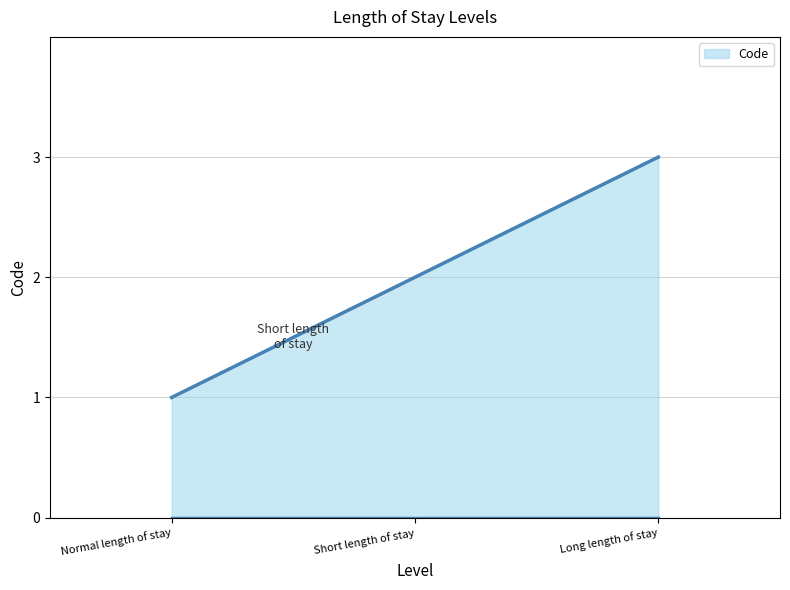

Read the value at Long length of stay.

3